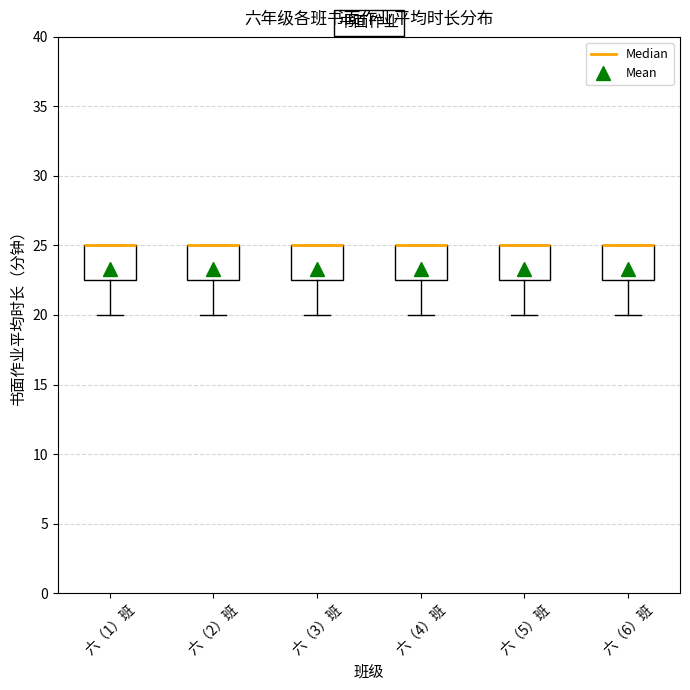

Reading left to right, read every box against the y-axis: the position of its median line, the range the box covers, and the ends of its whiskers. The values are not printed on the chart, so give them approximately, as read against the axis.

六（1）班: median 25.0 (drawn on the box's upper edge), box 22.5 to 25.0, whiskers 20.0 to 25.0
六（2）班: median 25.0 (drawn on the box's upper edge), box 22.5 to 25.0, whiskers 20.0 to 25.0
六（3）班: median 25.0 (drawn on the box's upper edge), box 22.5 to 25.0, whiskers 20.0 to 25.0
六（4）班: median 25.0 (drawn on the box's upper edge), box 22.5 to 25.0, whiskers 20.0 to 25.0
六（5）班: median 25.0 (drawn on the box's upper edge), box 22.5 to 25.0, whiskers 20.0 to 25.0
六（6）班: median 25.0 (drawn on the box's upper edge), box 22.5 to 25.0, whiskers 20.0 to 25.0